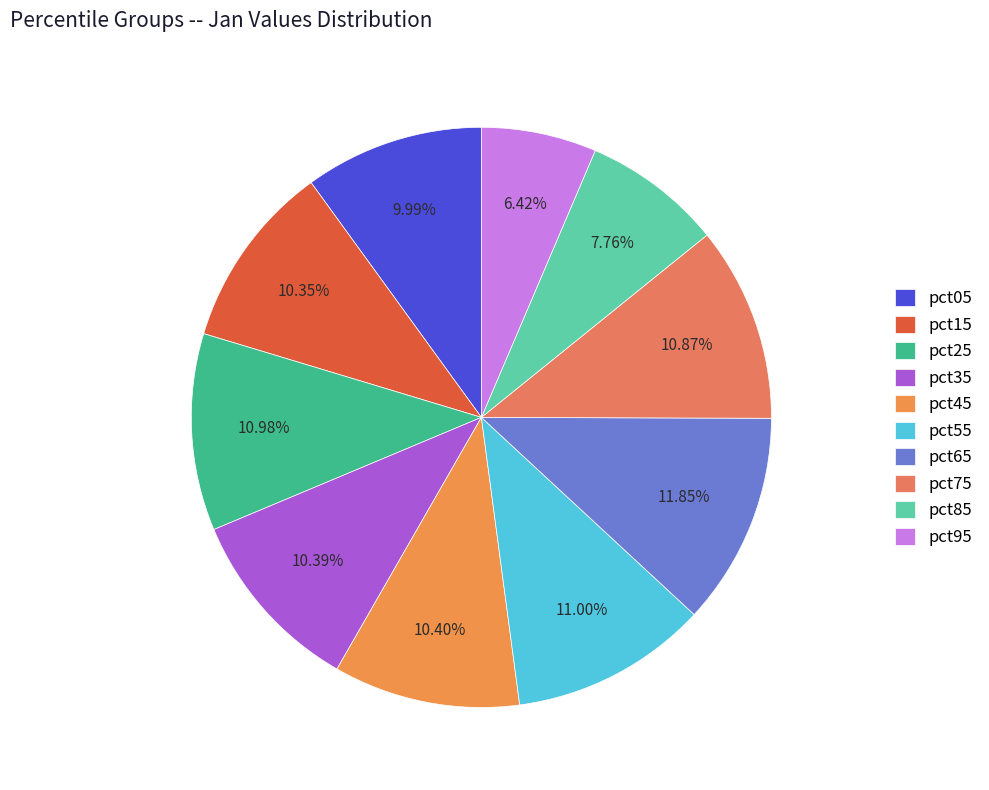

Does any single category account for the majority?

No